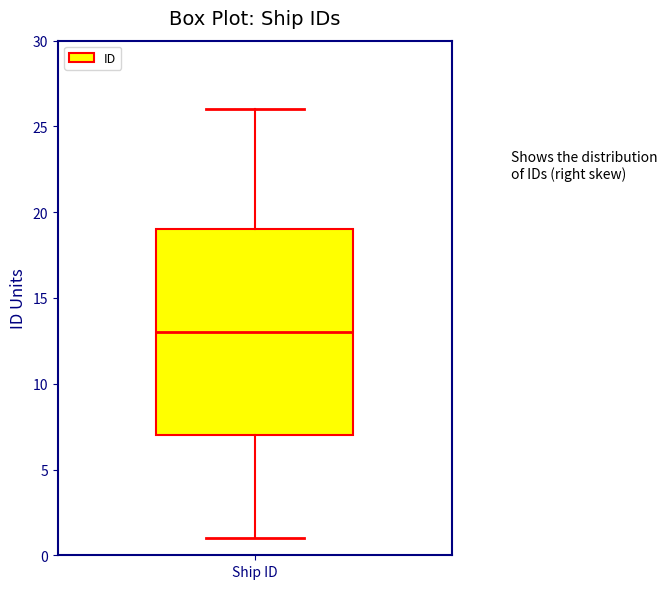

Where is the upper edge of the box for Ship ID on the y-axis? The values are not printed on the chart, so give them approximately, as read against the axis.

19